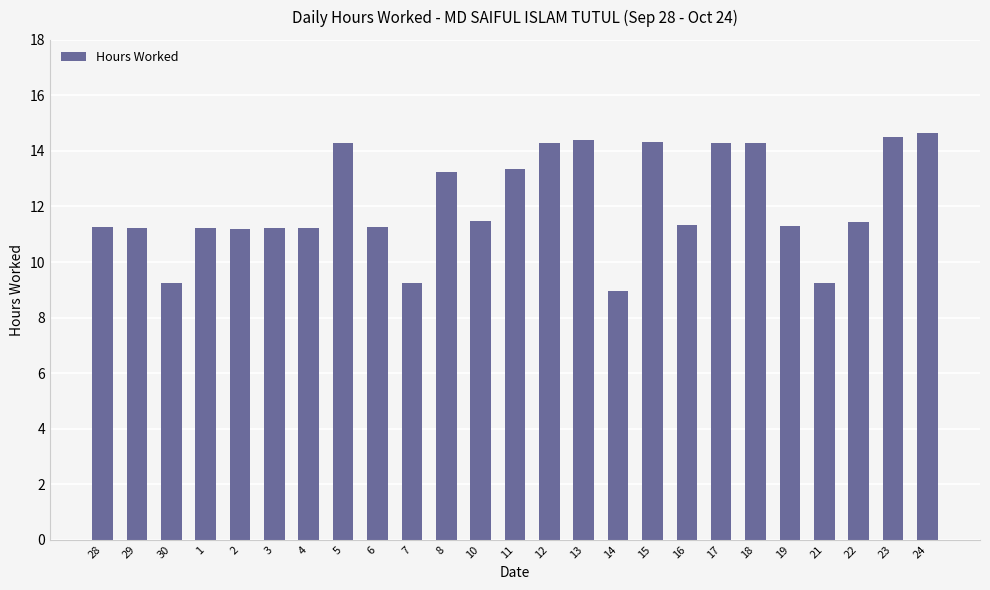

What is the difference between the values at 18 and 10?

2.8